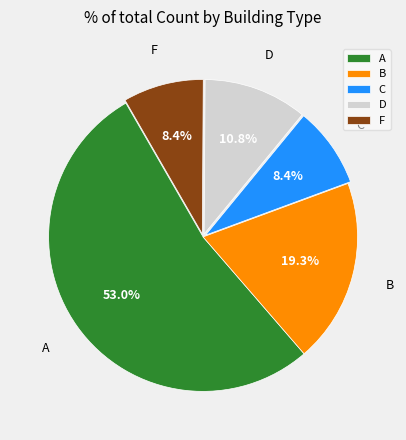

How many slices are in this pie chart?

5